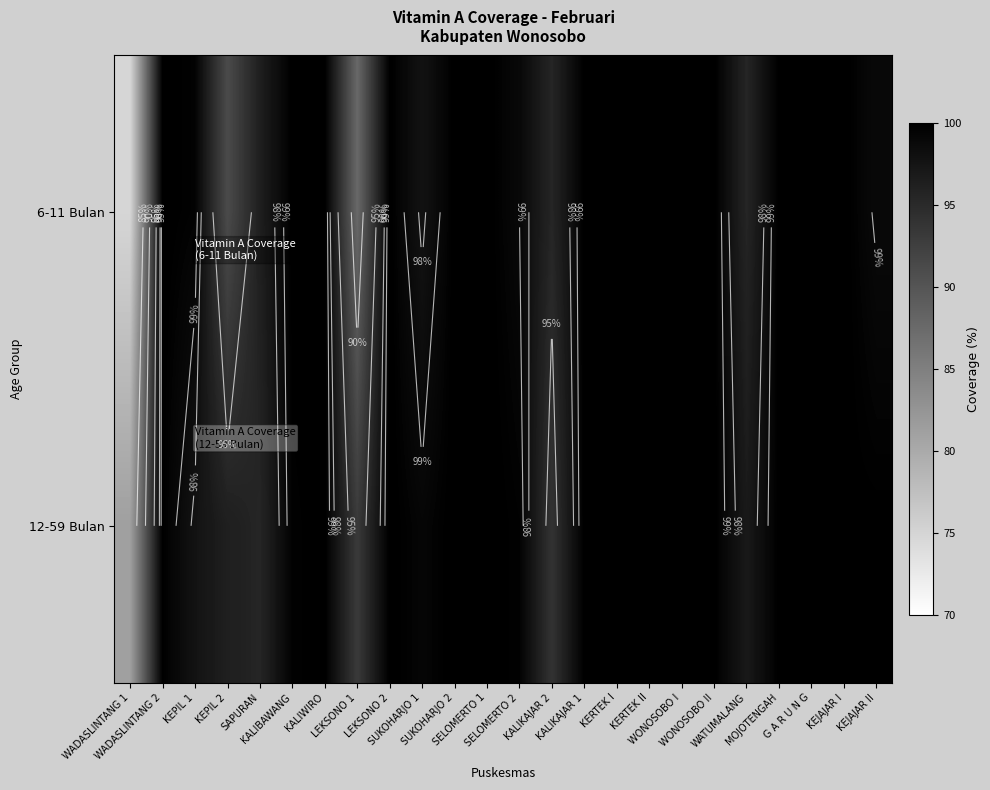

How many series are shown in this chart?

2